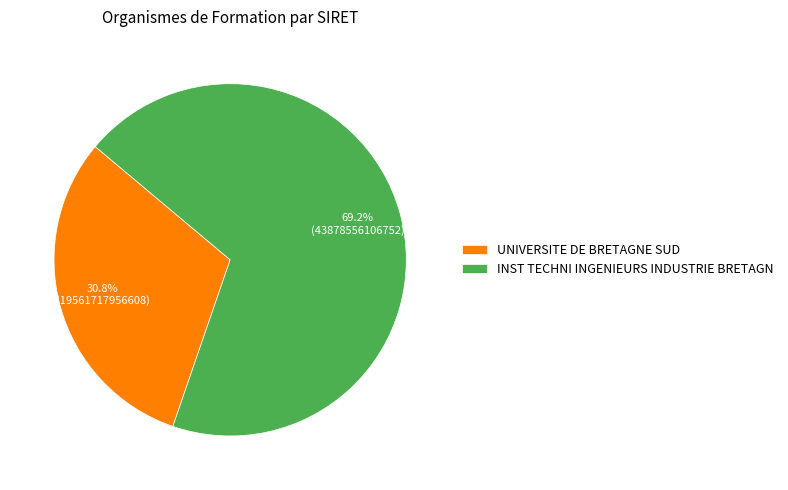

Is the sum of INST TECHNI INGENIEURS INDUSTRIE BRETAGN and UNIVERSITE DE BRETAGNE SUD greater than half?

Yes